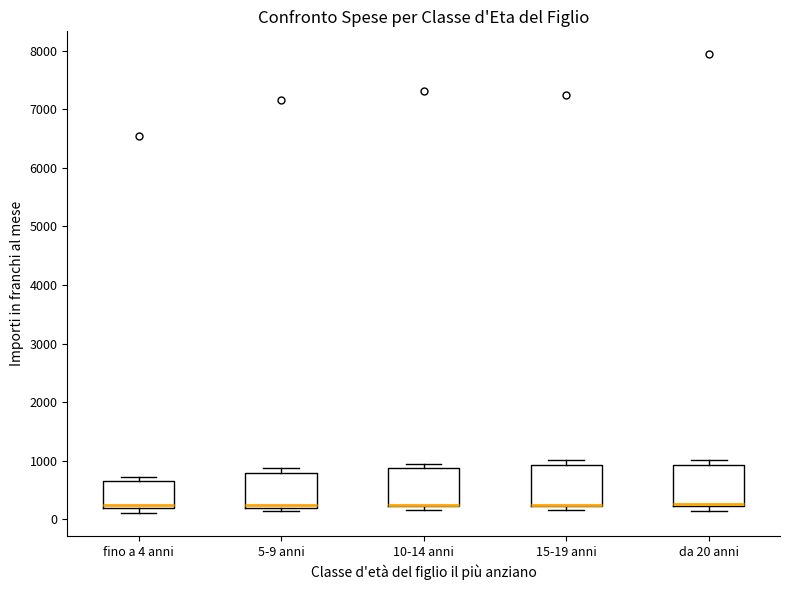

Where is the upper edge of the box for 15-19 anni on the y-axis? The values are not printed on the chart, so give them approximately, as read against the axis.

900